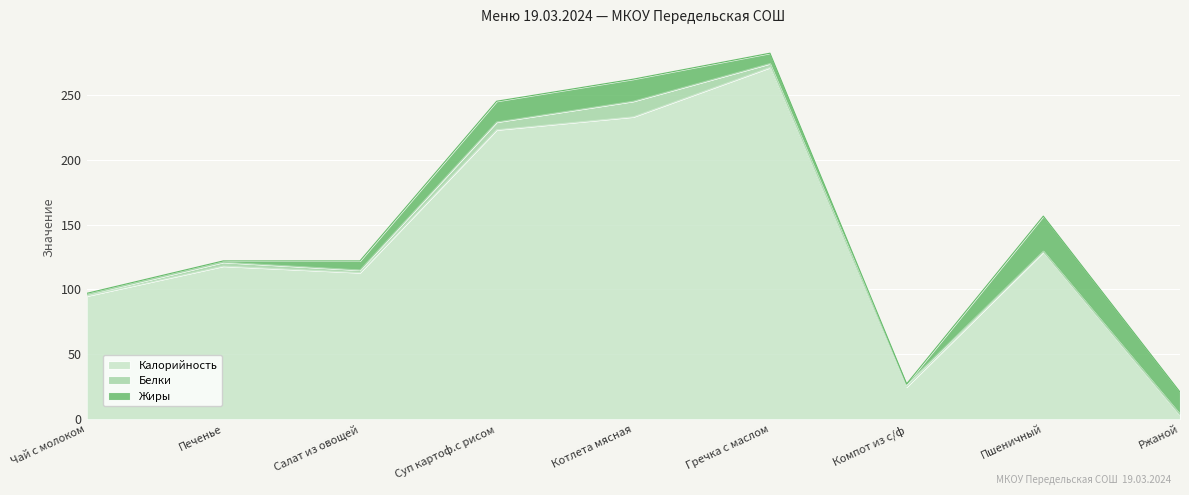

How many interior local peaks does the Жиры series have?

2